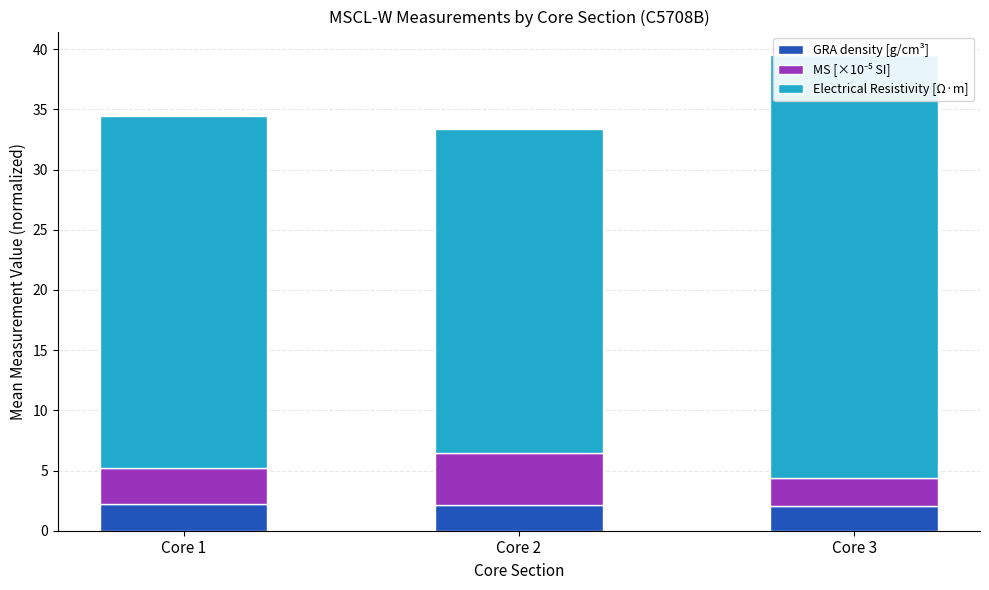

What are all the series names shown in the legend?

GRA density [g/cm³], MS [×10⁻⁵ SI], Electrical Resistivity [Ω·m]